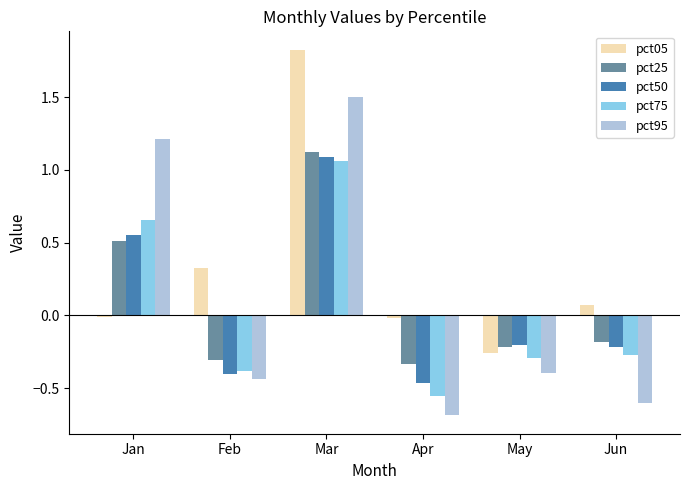

At how many categories does at least one series exceed 0?

4